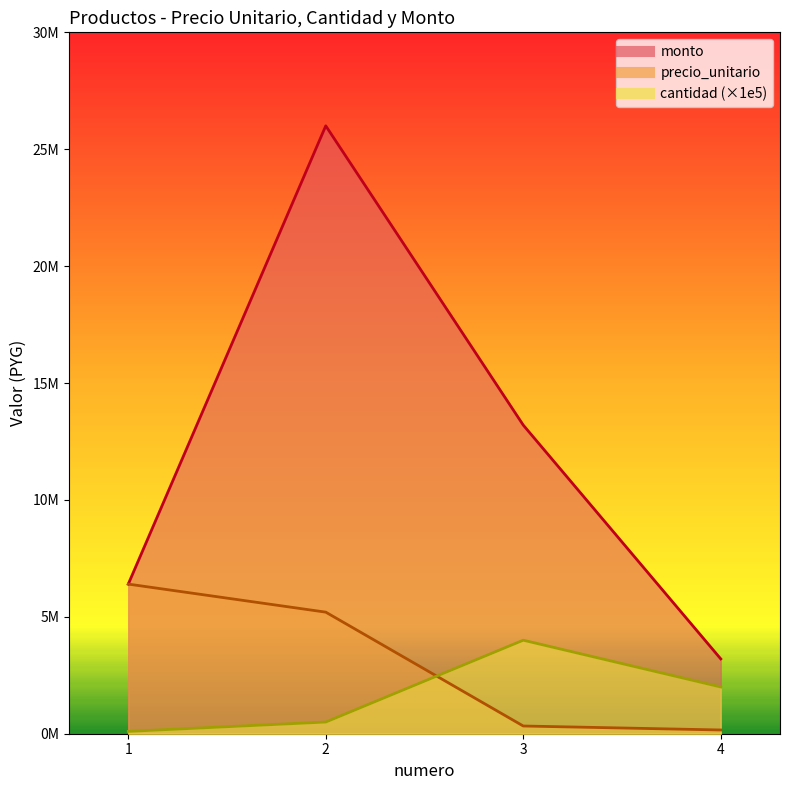

Does the chart have visible grid lines?

No